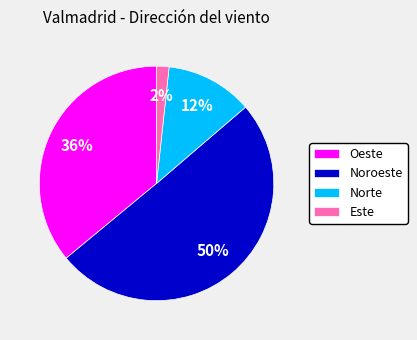

To the nearest percent, what percentage of the pie is Norte?

12%